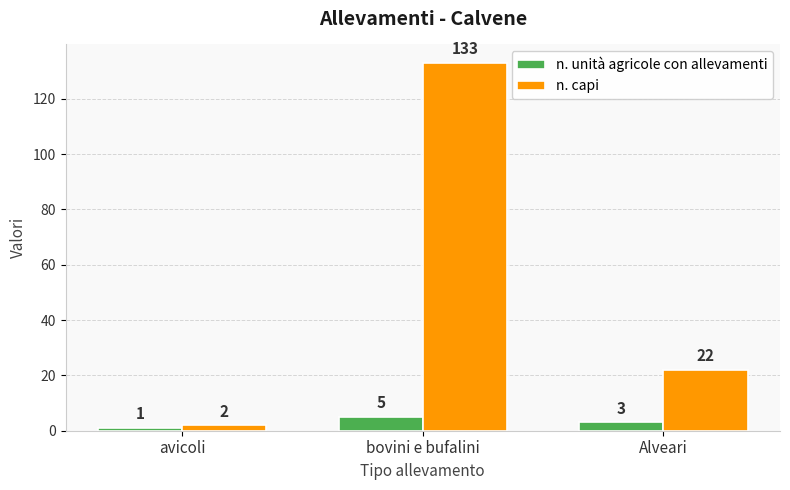

Read the n. capi value at bovini e bufalini.

133